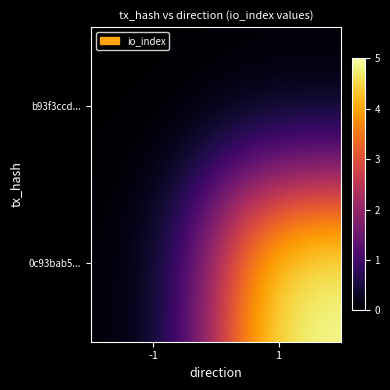

How many series are shown in this chart?

2